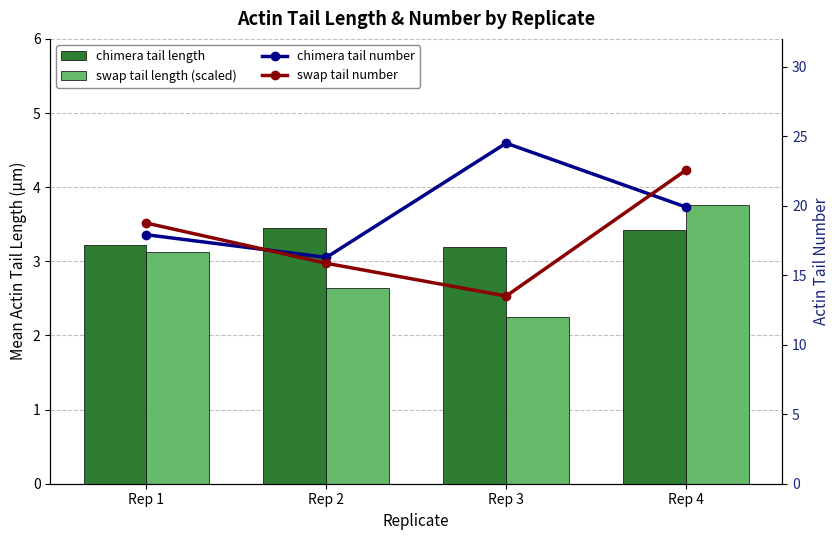

Reading right to left, extract all data points from this chart.

chimera tail length: 3.4	3.2	3.5	3.2
swap tail length (scaled): 3.8	2.2	2.6	3.1
chimera tail number: 19.9	24.5	16.3	17.9
swap tail number: 22.6	13.5	15.9	18.8